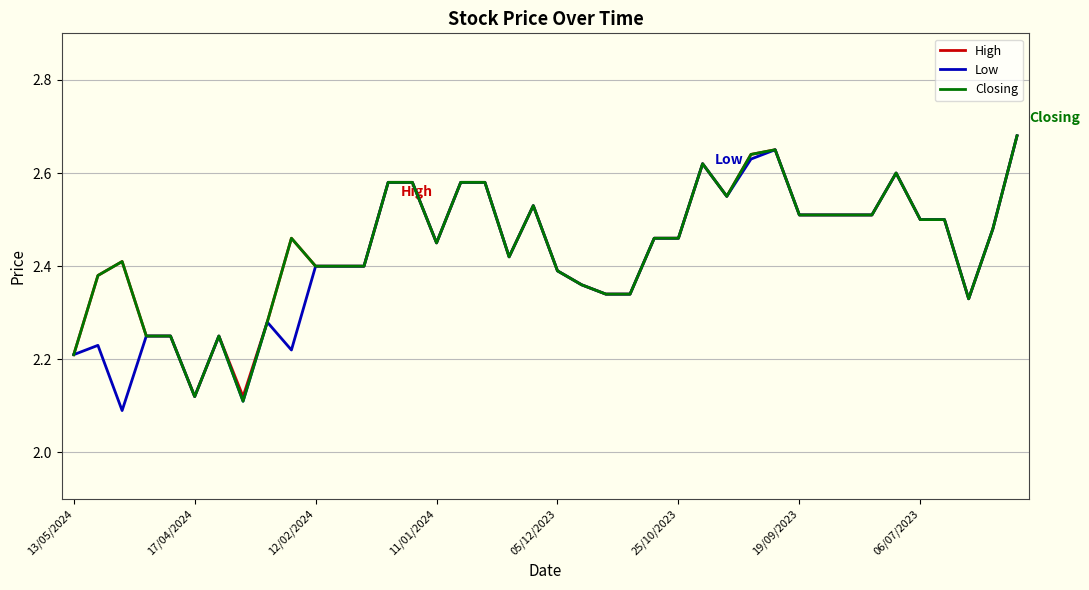

What are all the series names shown in the legend?

High, Low, Closing